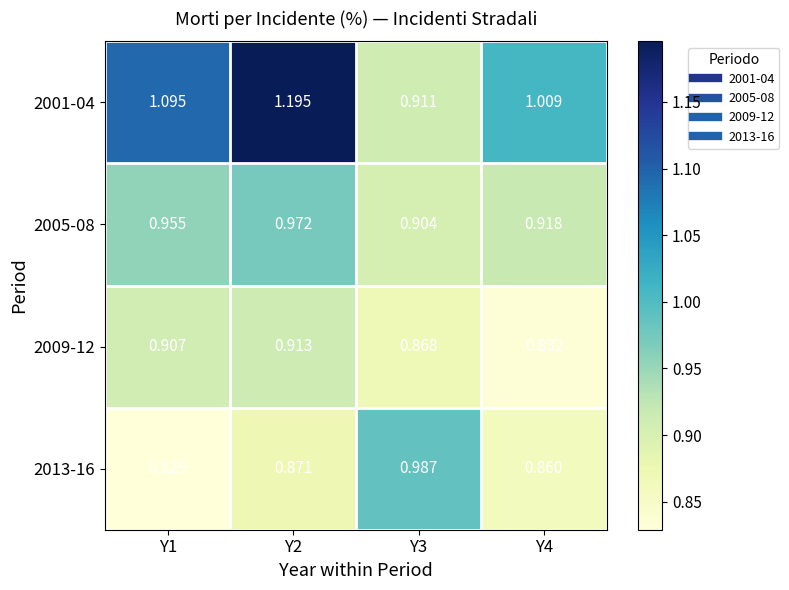

Which series has the widest spread of values?

2001-04